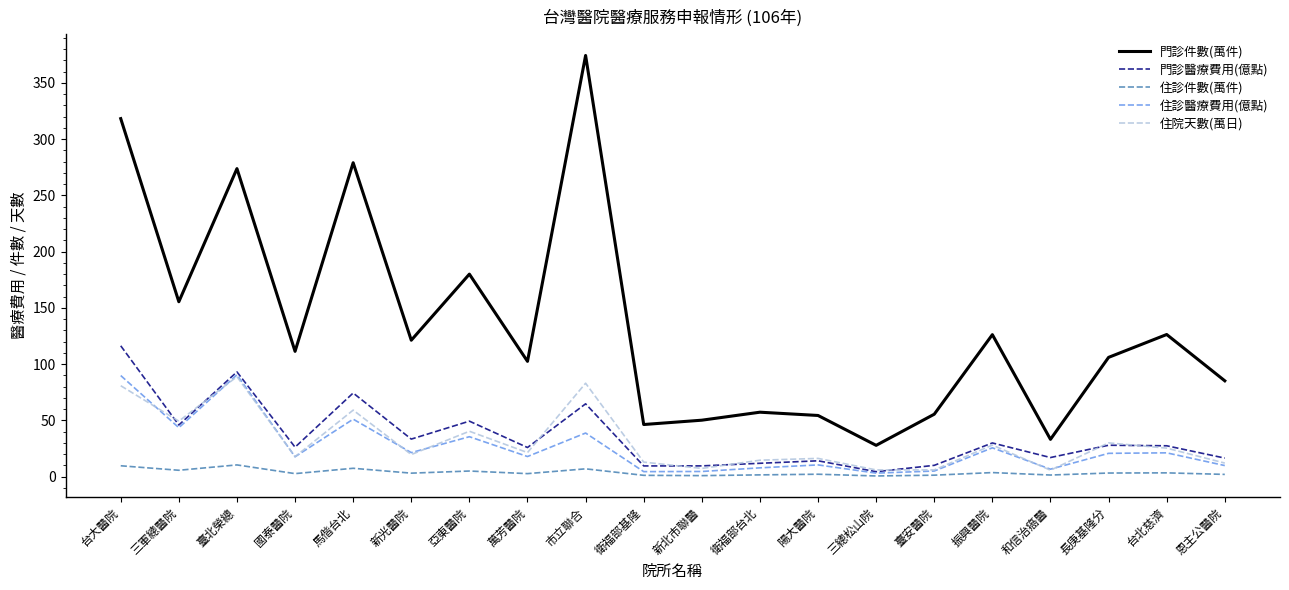

What are all the series names shown in the legend?

門診件數(萬件), 門診醫療費用(億點), 住診件數(萬件), 住診醫療費用(億點), 住院天數(萬日)